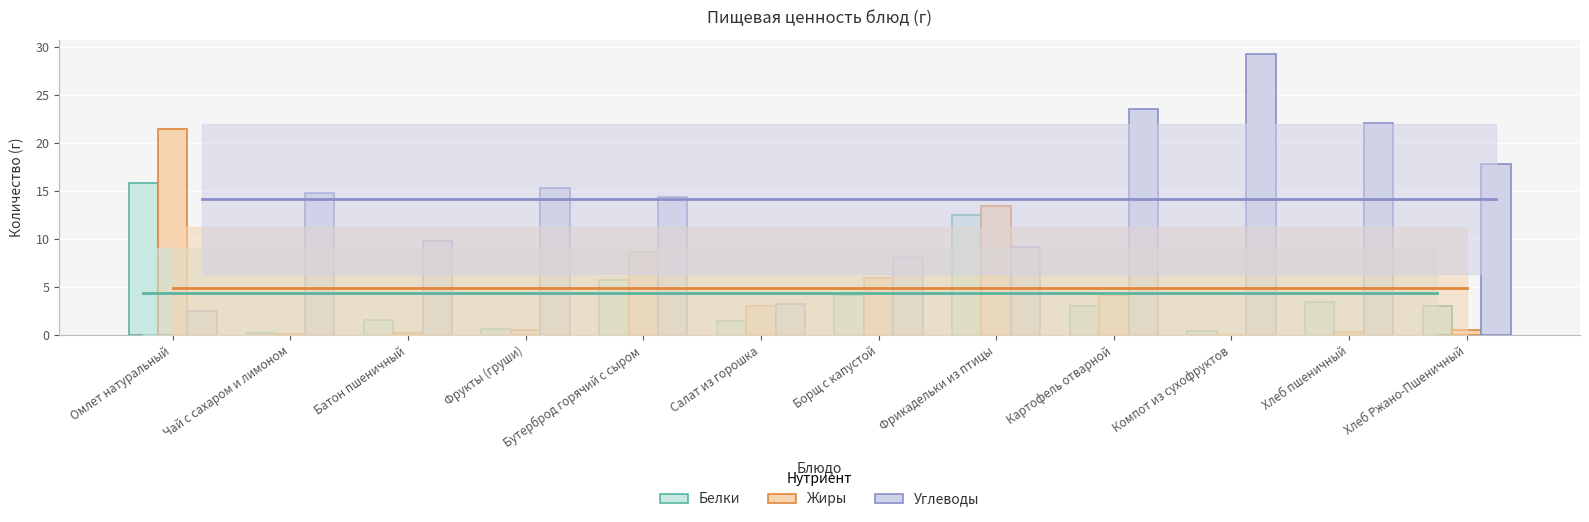

Which category has the lowest value in the Углеводы series?

Омлет натуральный